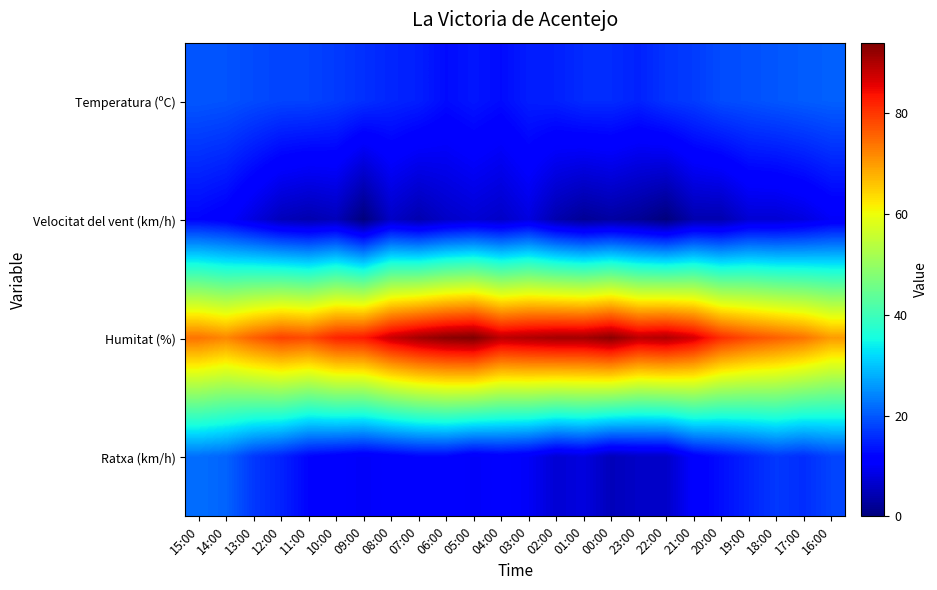

At how many categories does at least one series exceed 85?

12